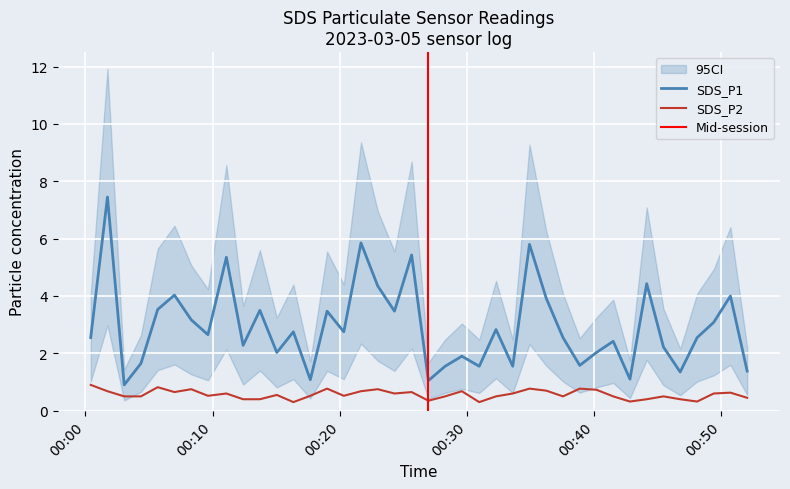

How many categories are shown in the chart?

40